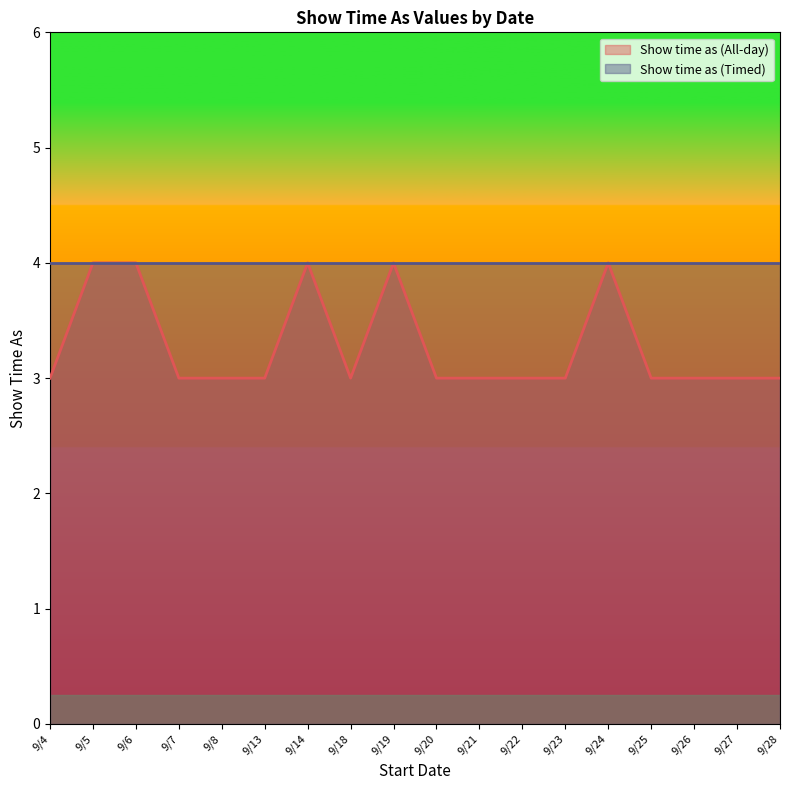

Is it true that the value at 9/20 is 3?

True